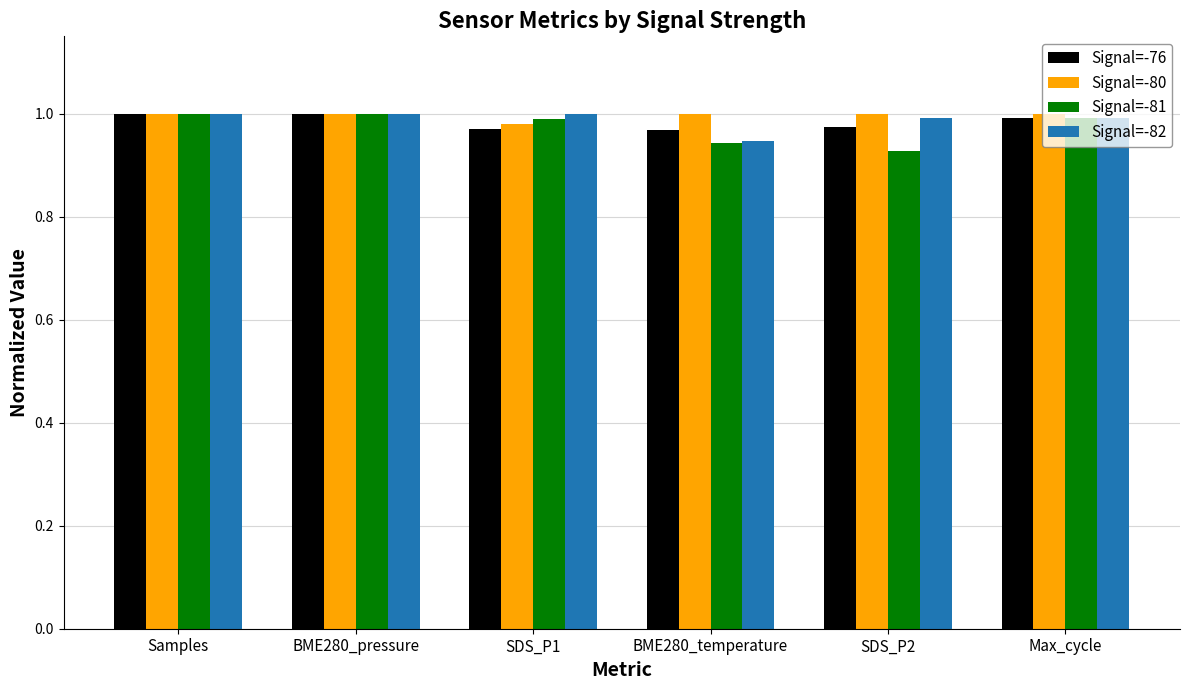

What is the sum of all Signal=-82 values?

5.9